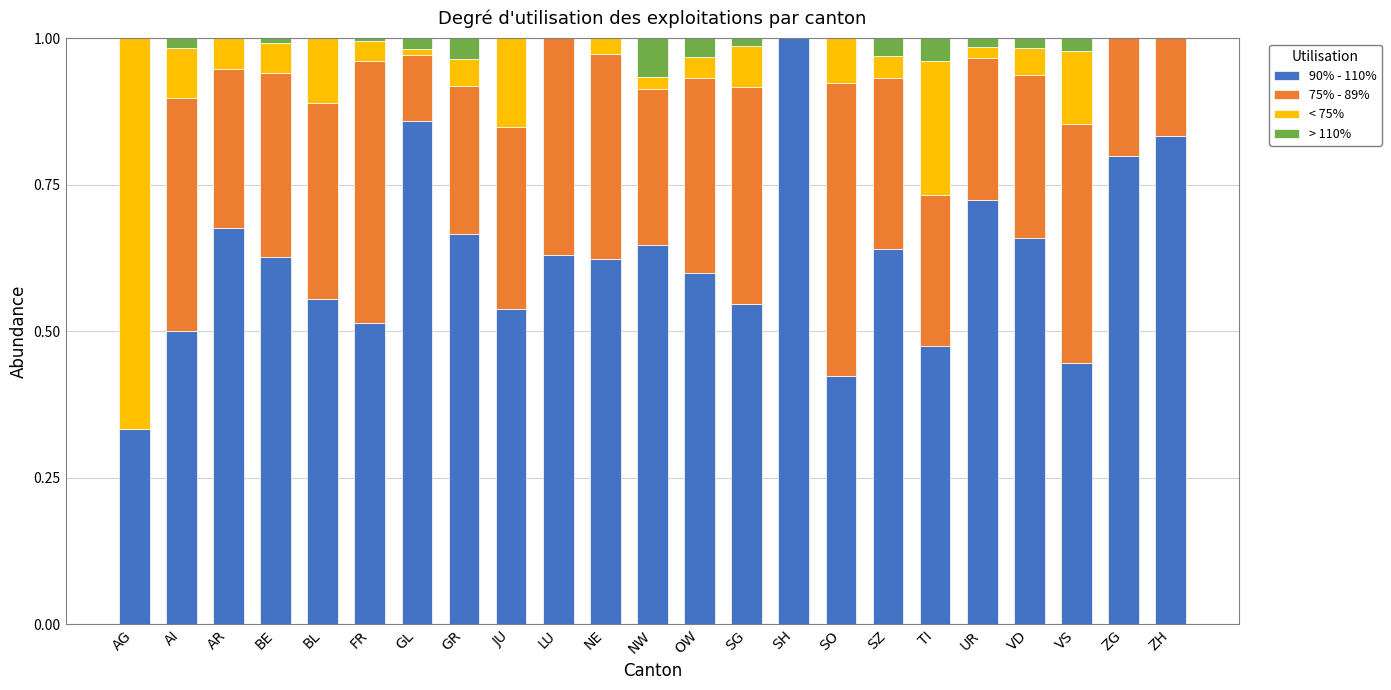

What is the total value across all series at ZH?

1.0